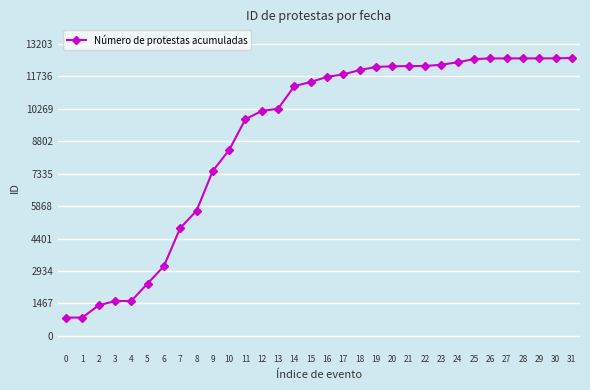

True or false: the data shows 12201 at 22.

True